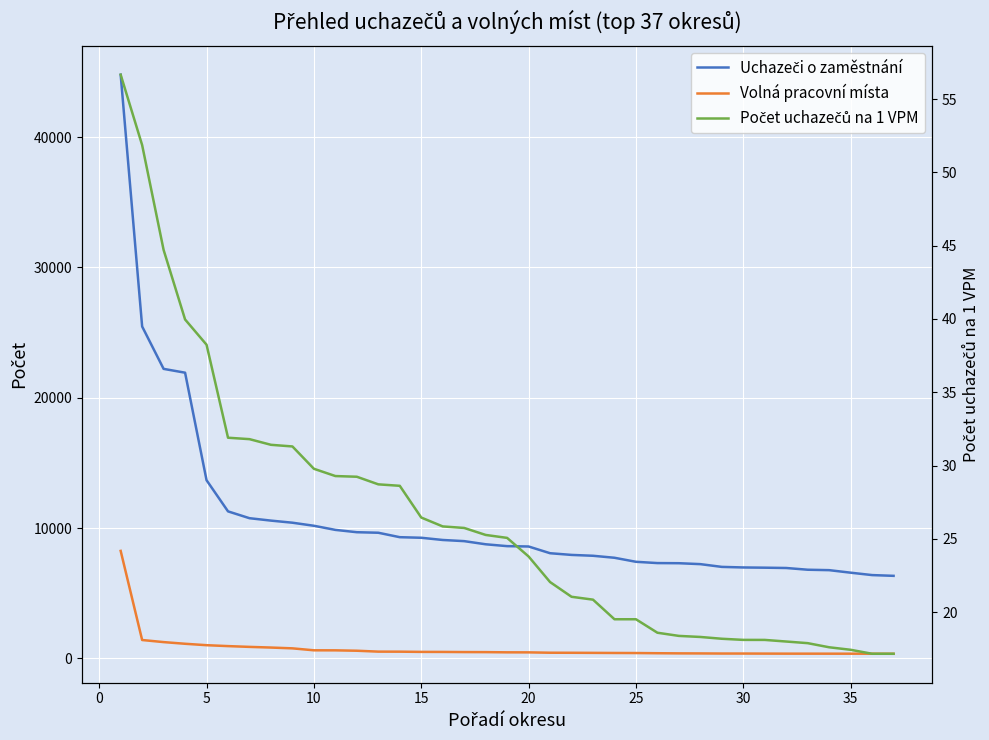

What is the difference between the maximum and minimum values in the Volná pracovní místa series?

7894.0